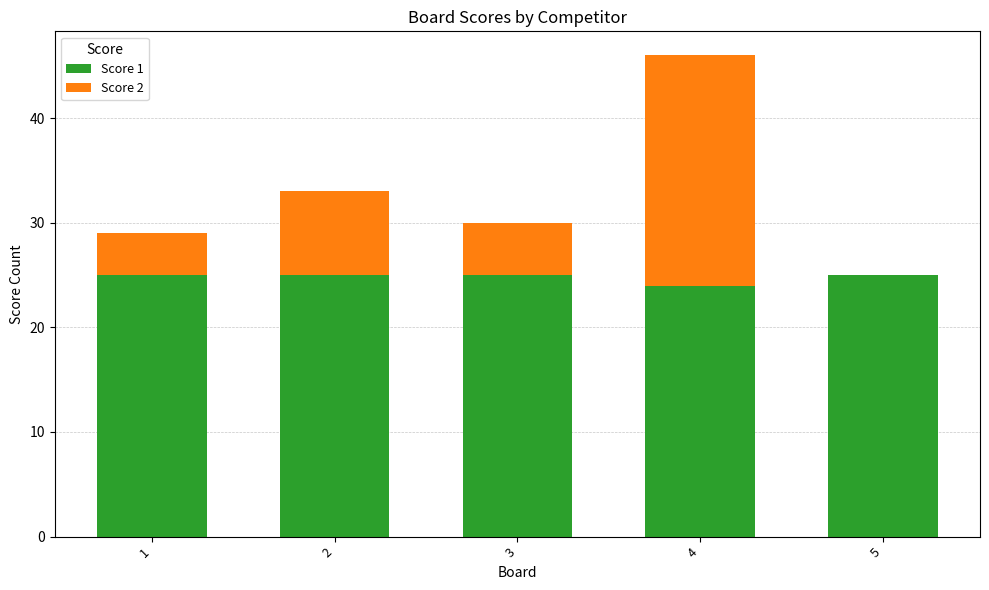

True or false: Score 1 has a value of 25 at 1.

True